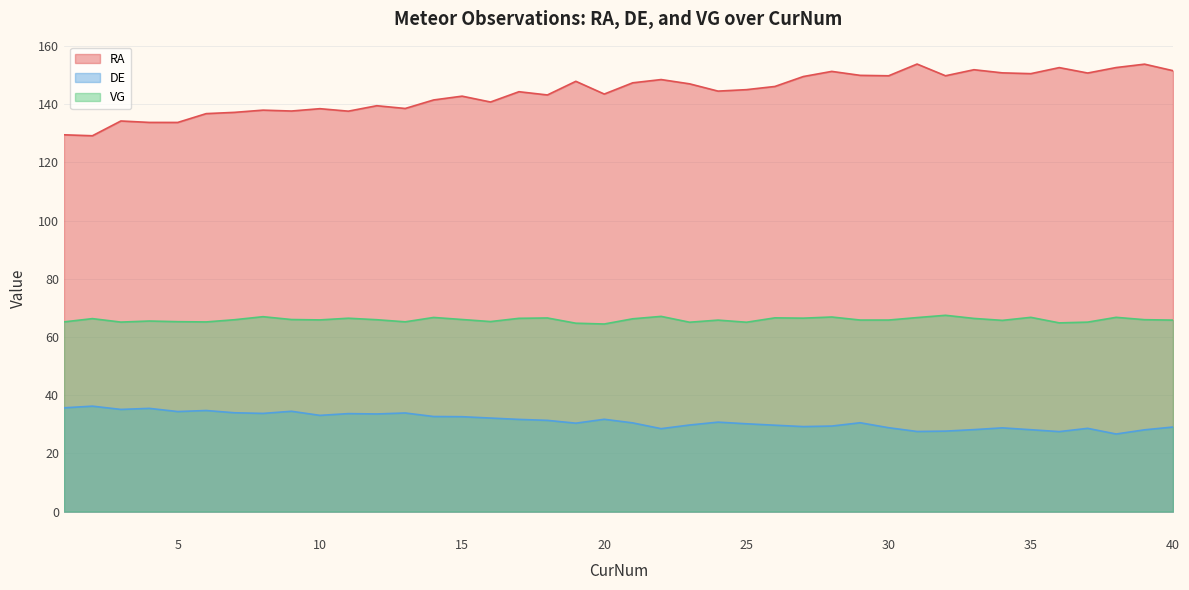

What is the difference between the second highest and minimum values in the DE series?

9.0